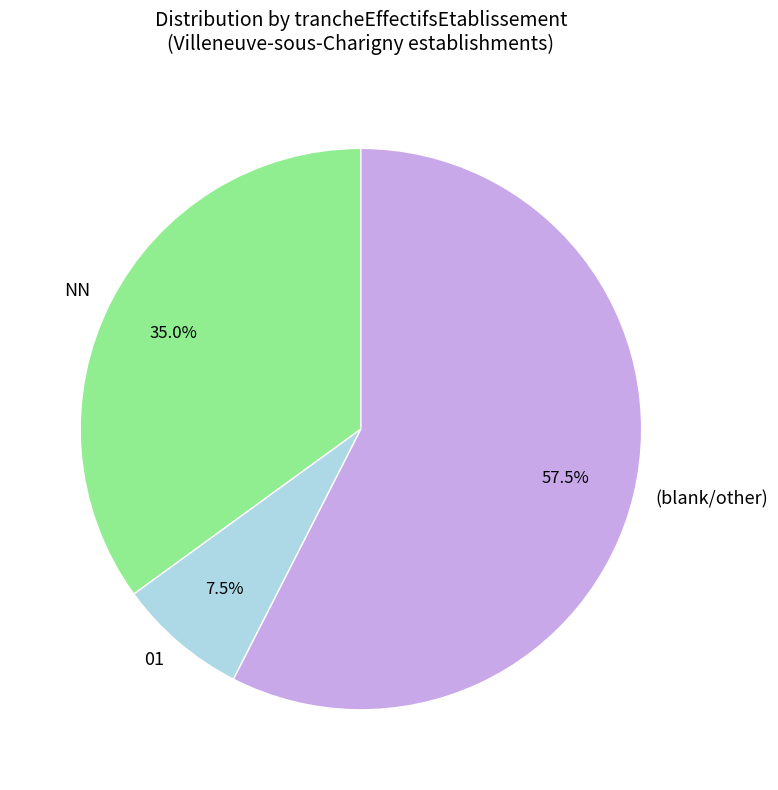

The 01 slice represents 1% of the pie. True or false?

False